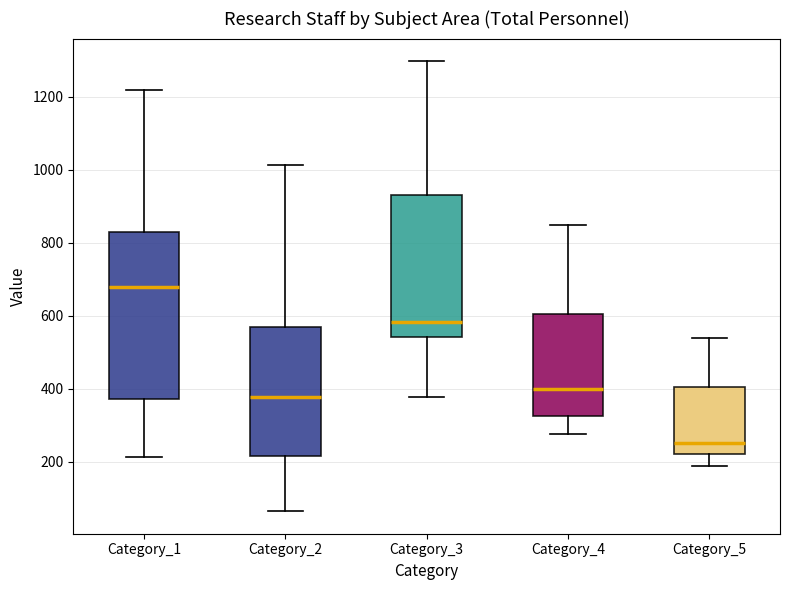

Where is the upper edge of the box for Category_4 on the y-axis? The values are not printed on the chart, so give them approximately, as read against the axis.

600